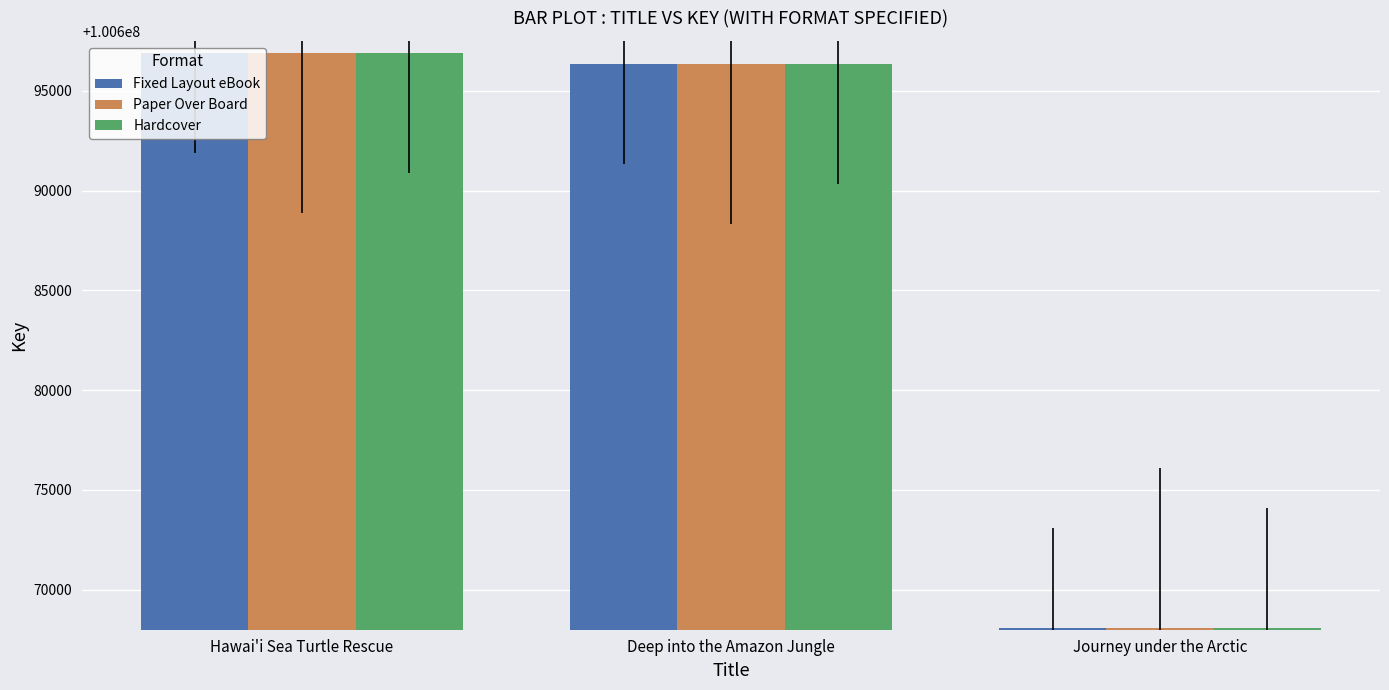

What is the total value across all series at Deep into the Amazon Jungle?

302089029